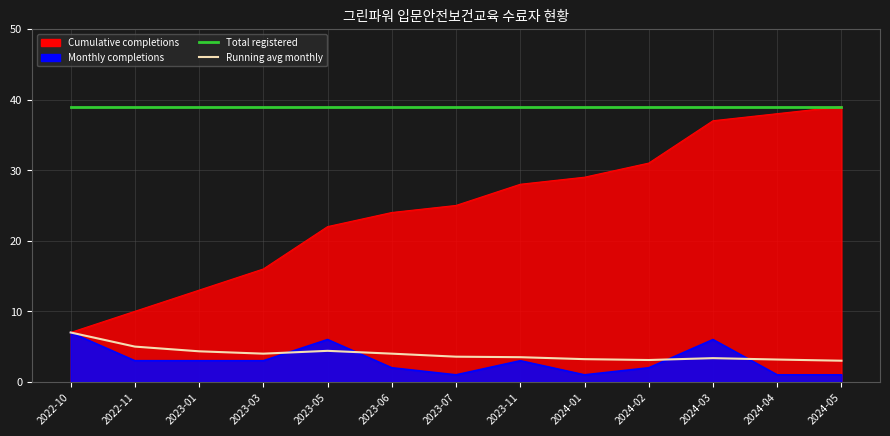

What is the difference between the maximum and minimum values in the Running avg monthly series?

4.0